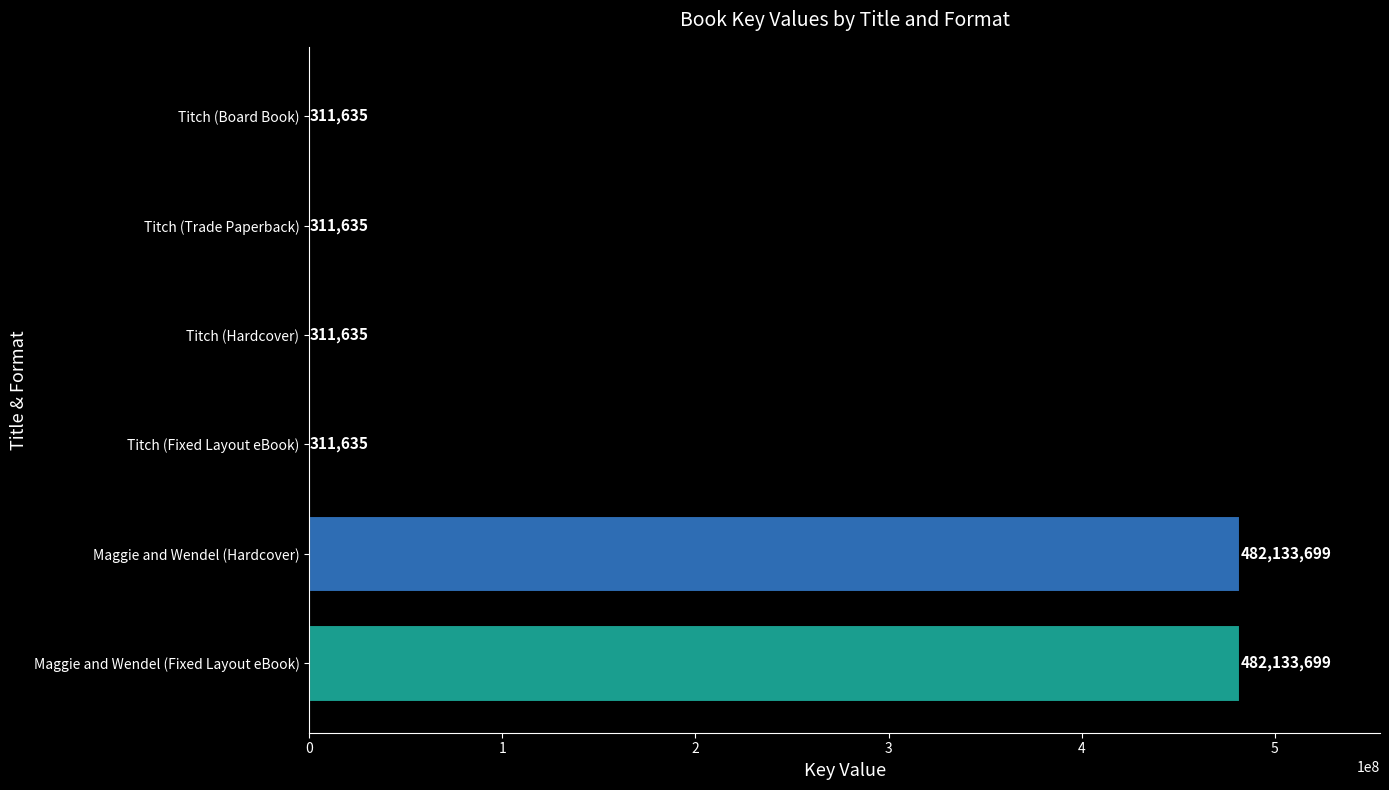

What is the average value?

160918990